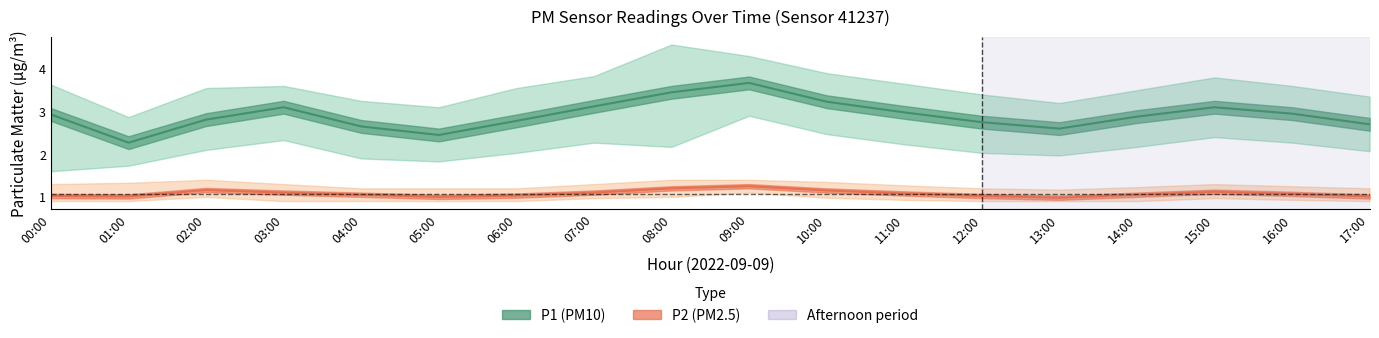

At which label is P2_lower closest to 1?

02:00